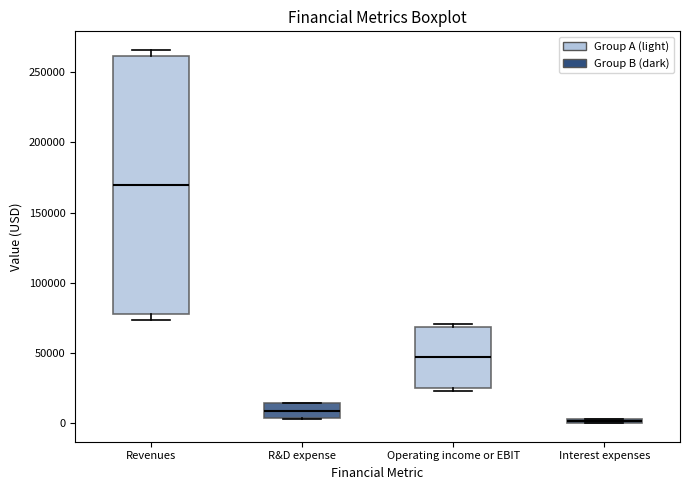

Which box has the lowest median line?

Interest expenses